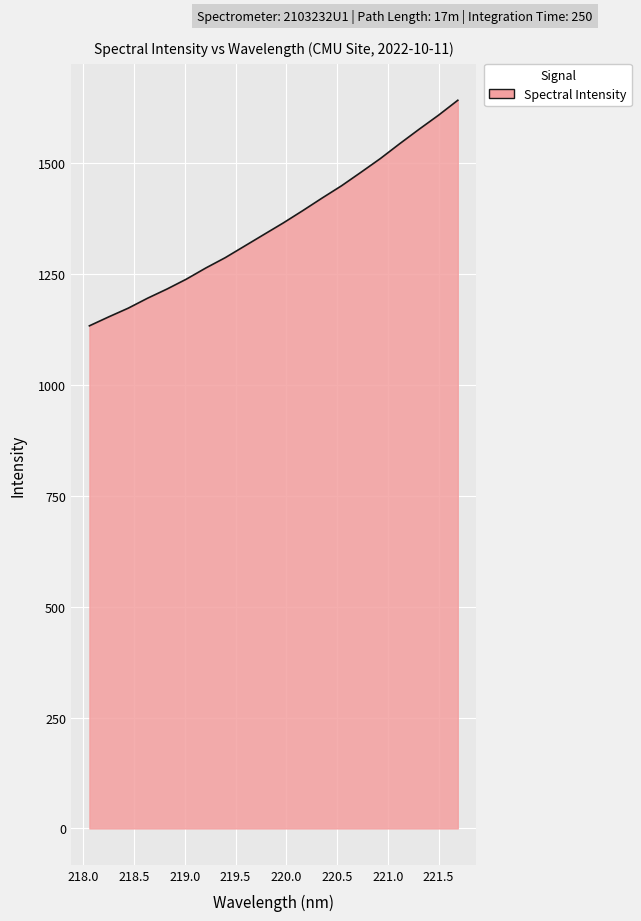

What is the maximum value shown in the chart?

1642.4